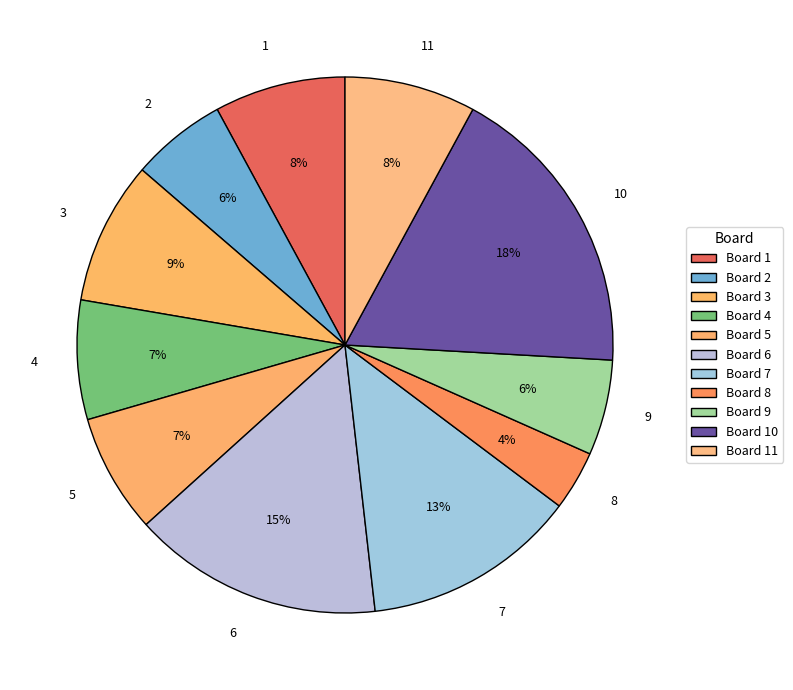

Is there any slice that represents more than half of the pie?

No